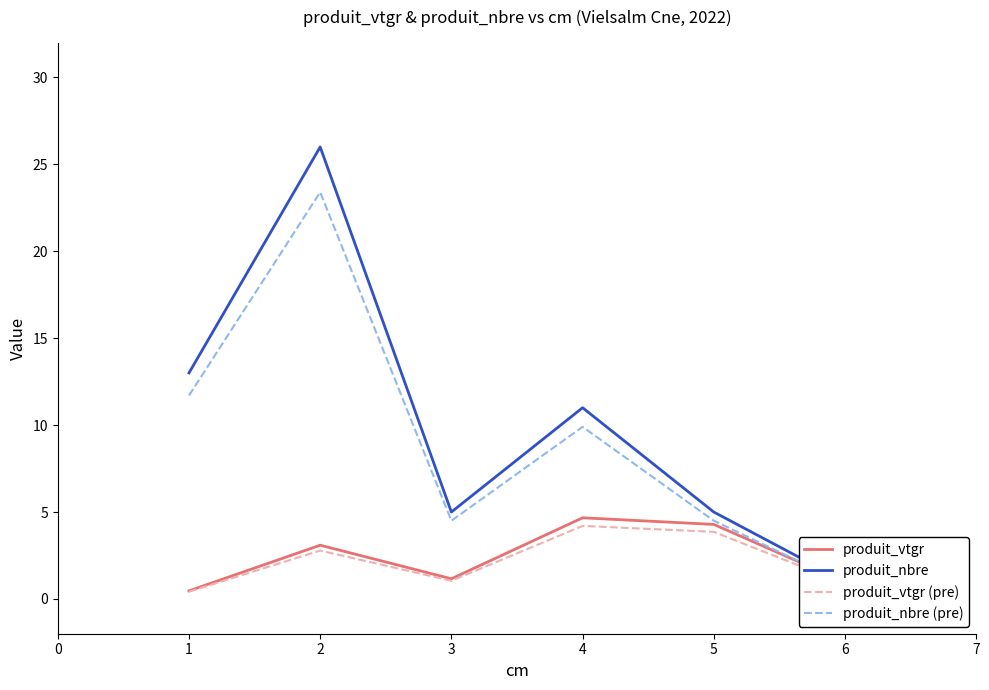

What is the difference between the produit_nbre (pre) values at 4 and 2?

9.0